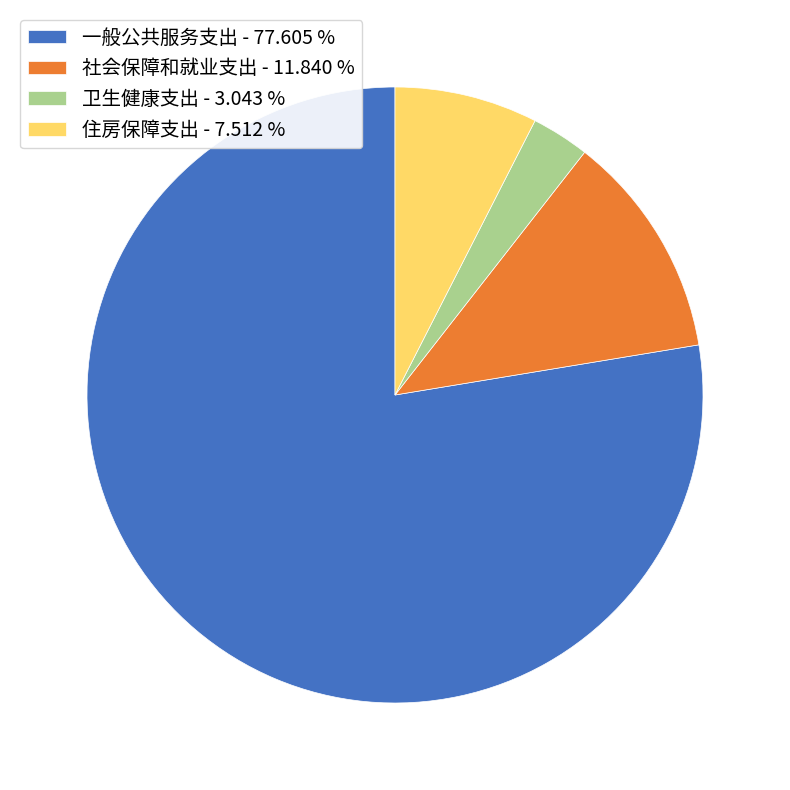

Which has a higher value, 一般公共服务支出 - 77.605 % or 住房保障支出 - 7.512 %?

一般公共服务支出 - 77.605 %